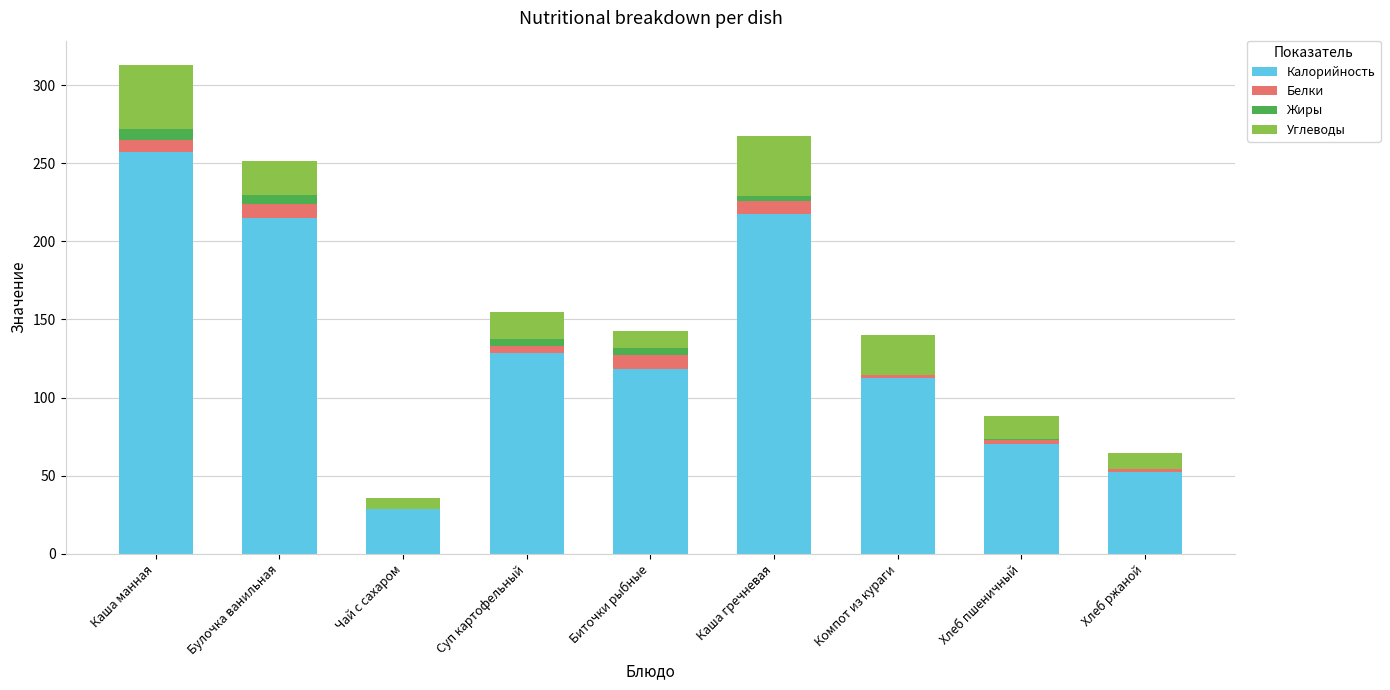

The Калорийность series shows 146.1 at Булочка ванильная. True or false?

False